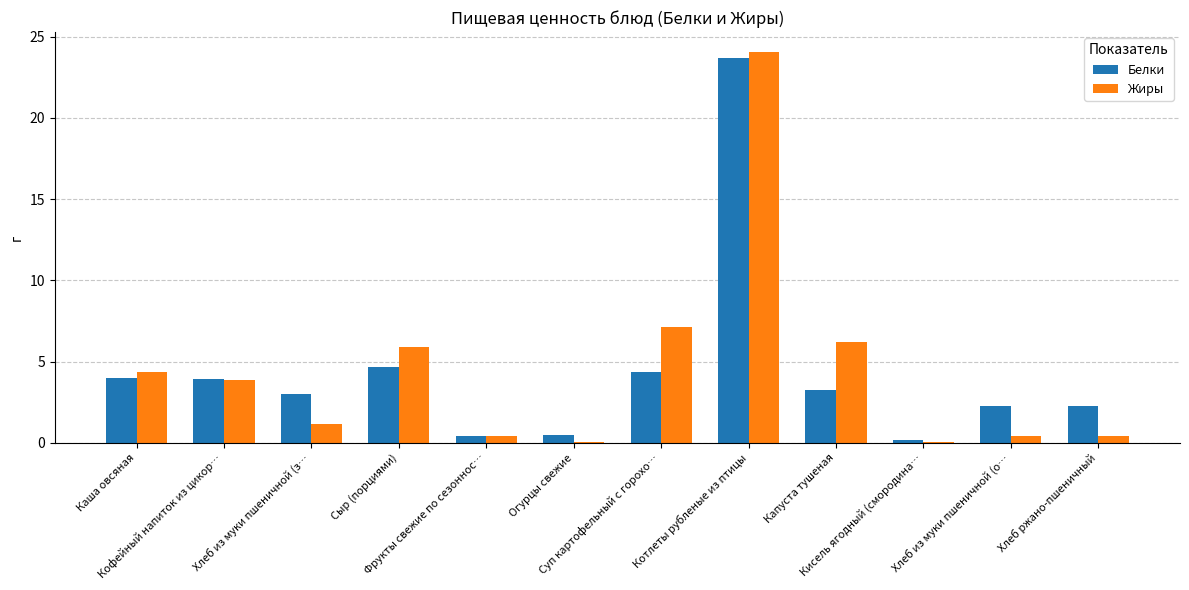

What is the average value of the Жиры series?

4.5